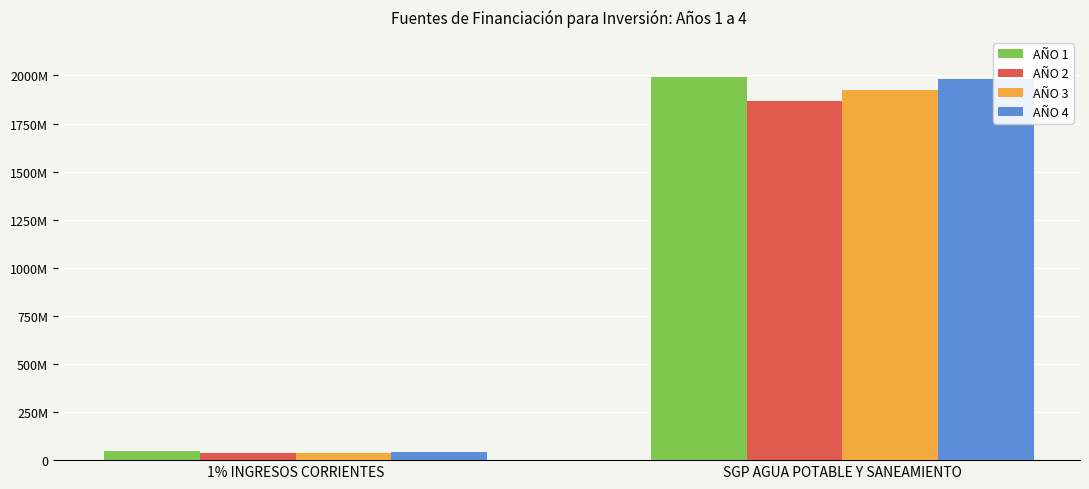

Rank the series by their maximum value, from highest to lowest.

AÑO 1, AÑO 4, AÑO 3, AÑO 2